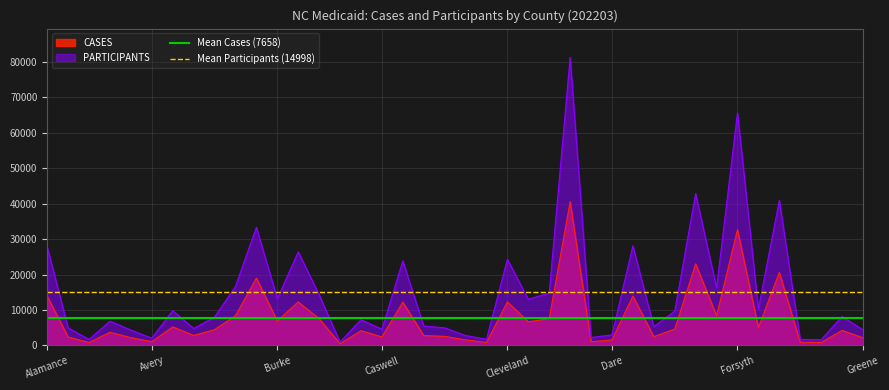

The PARTICIPANTS series shows 2057 at Avery. True or false?

True